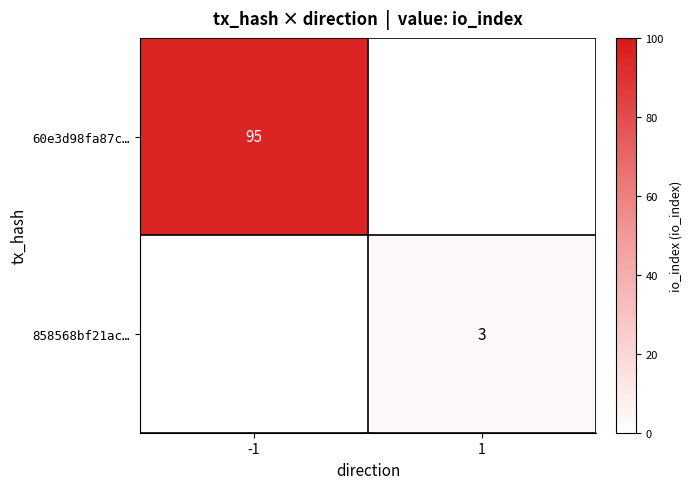

Is the value of 858568bf21ac… at 1 greater than the value of 60e3d98fa87c… at -1?

No